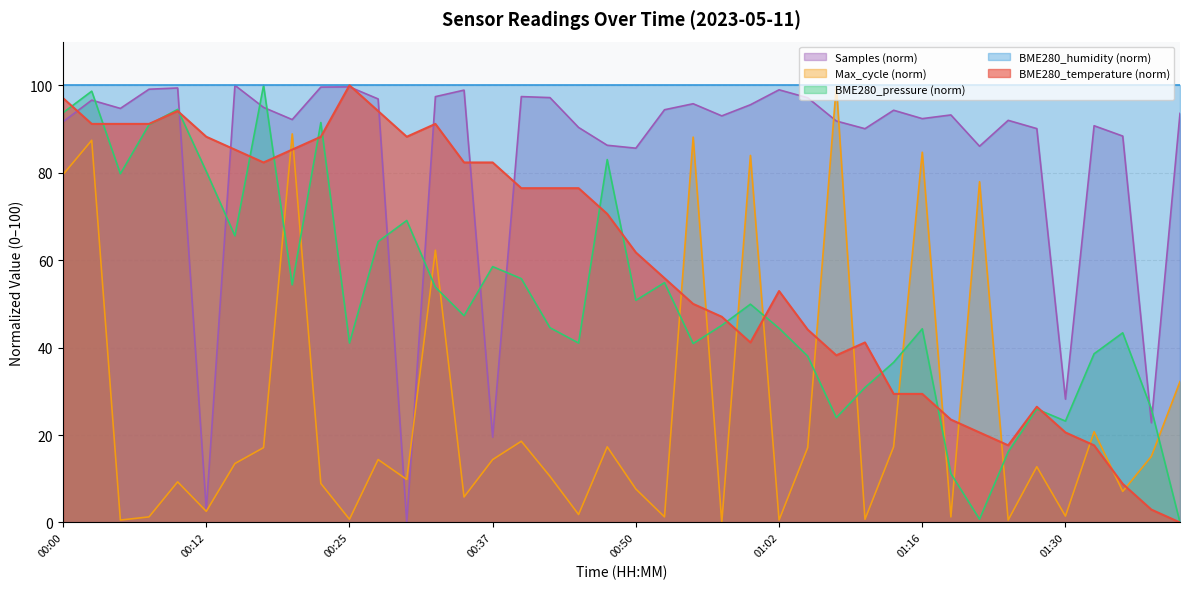

What is the difference between the maximum and minimum values?

100.0